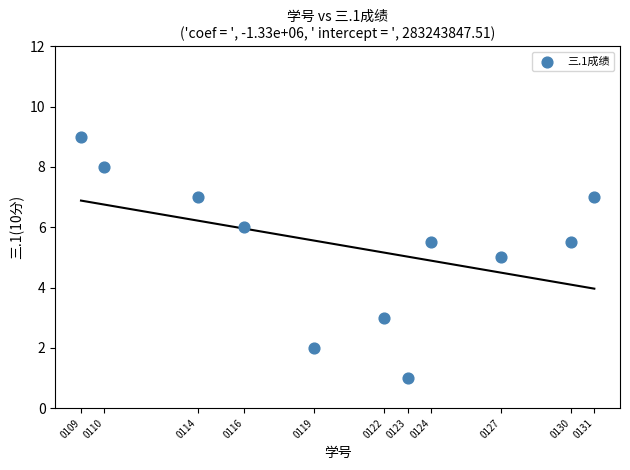

What is the average Y value?

5.4